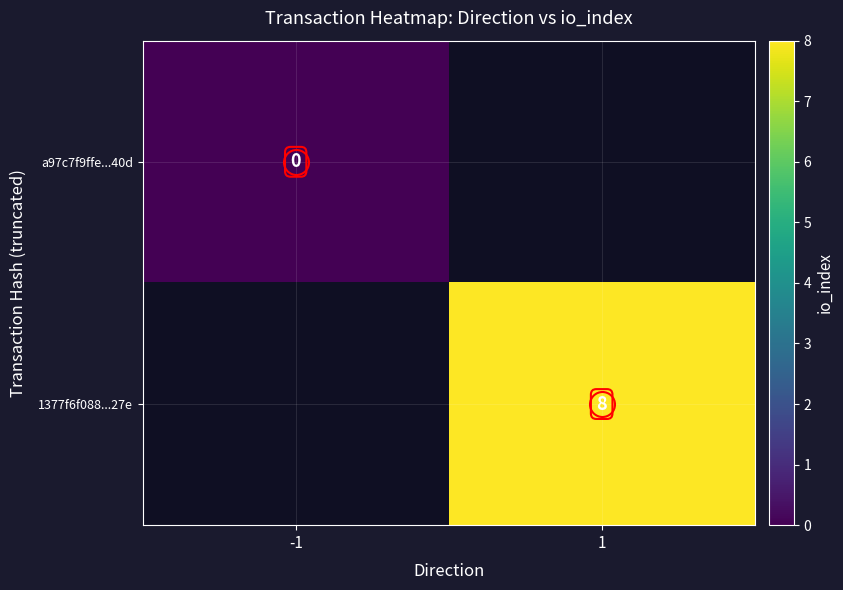

The value of 1377f6f088...27e at 1 is 8. True or false?

True